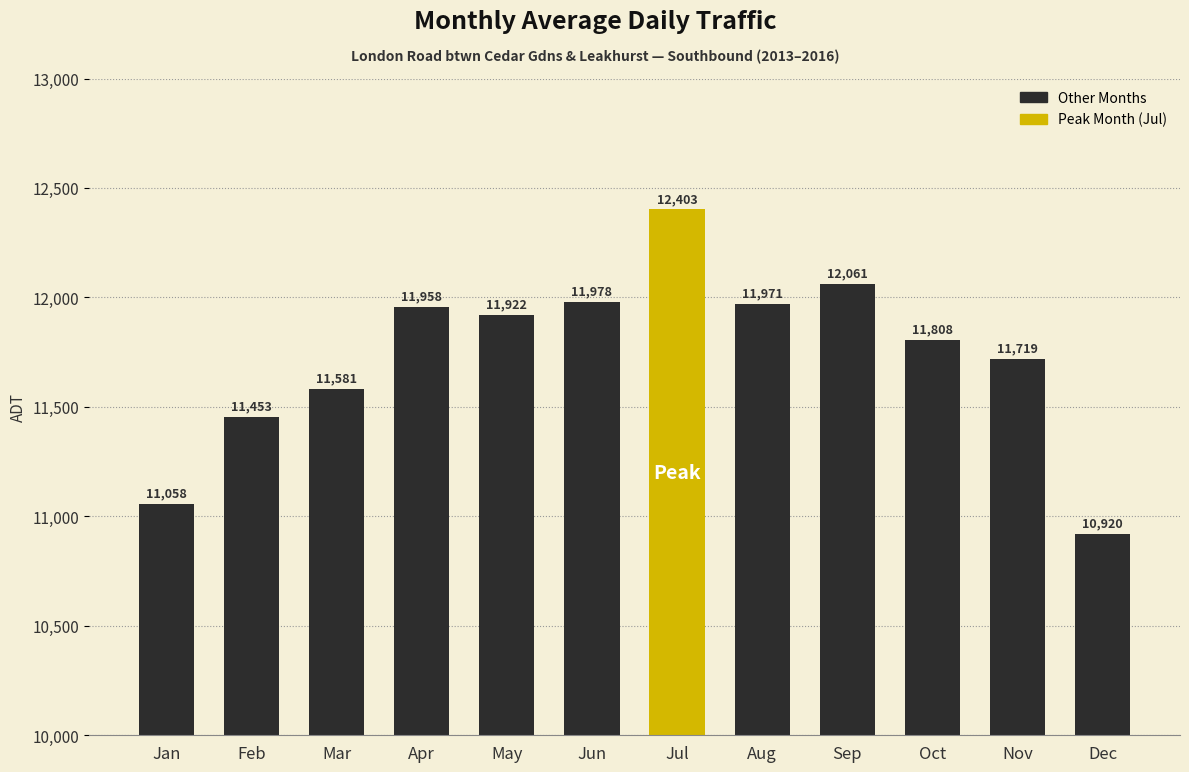

True or false: the data shows 20323.9 at Mar.

False